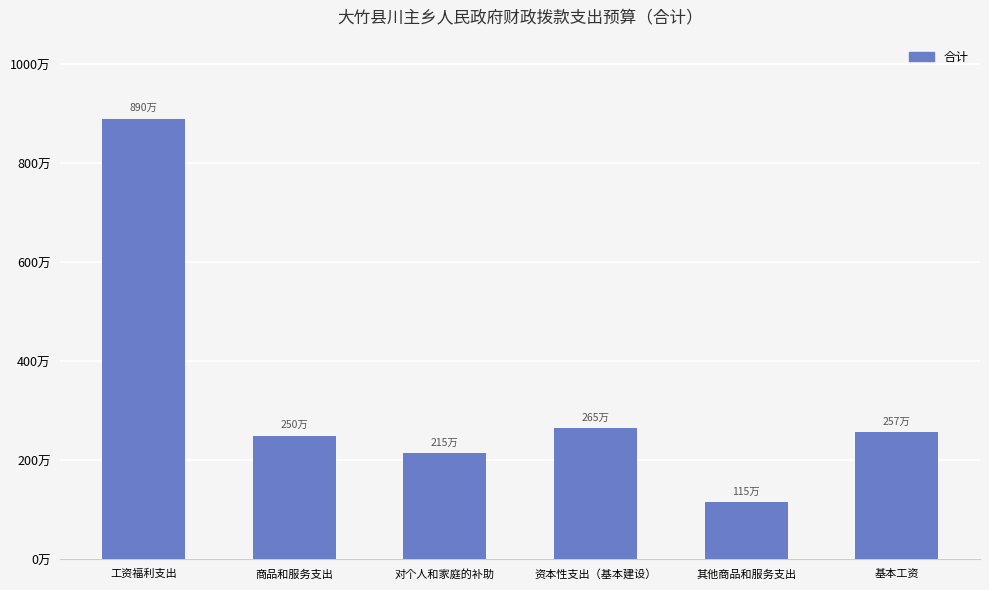

Are the bars horizontal?

No